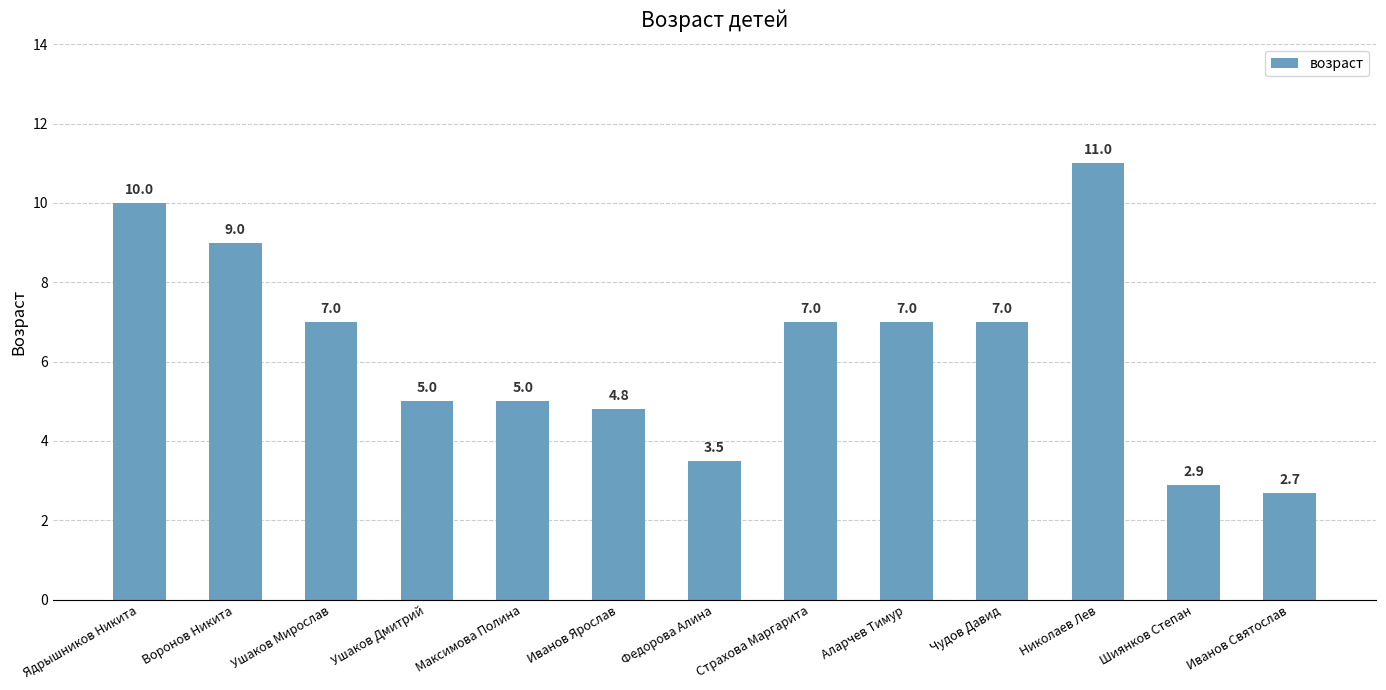

What is the minimum value shown in the chart?

2.7